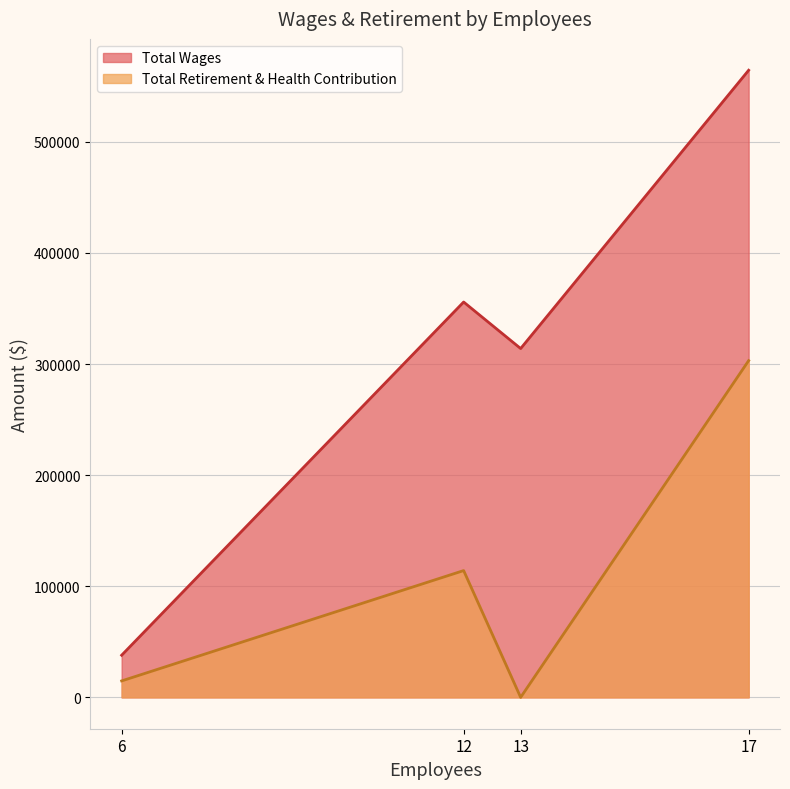

True or false: Total Wages has more than 1 interior local peaks.

False